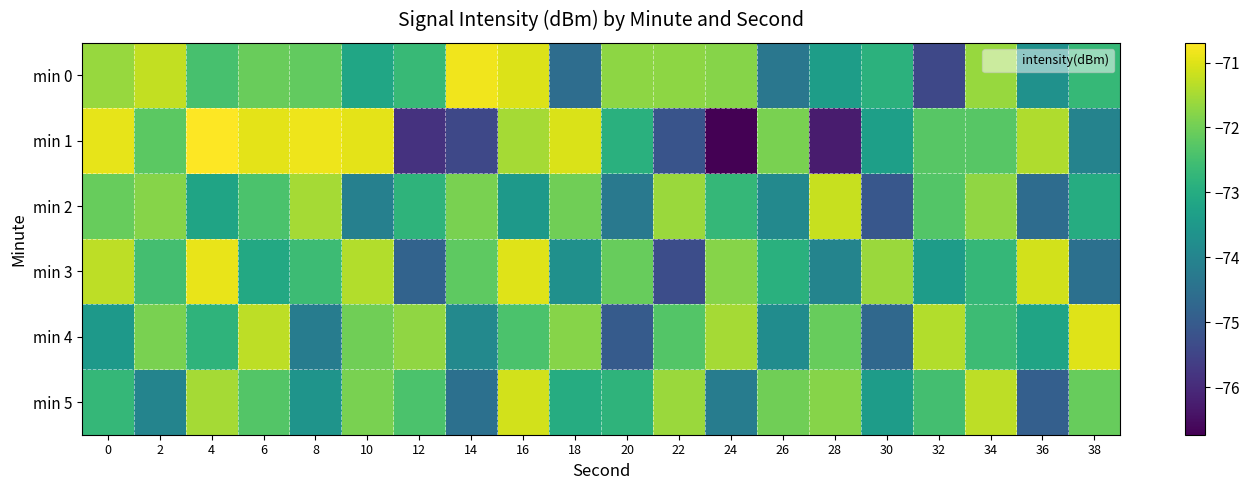

At which category does the chart reach its minimum across all series?

24